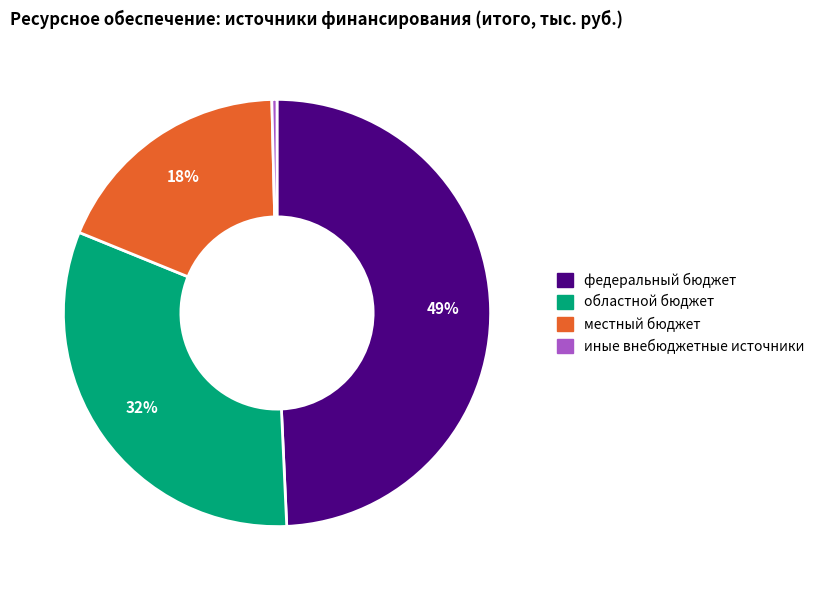

How many slices are in this pie chart?

4